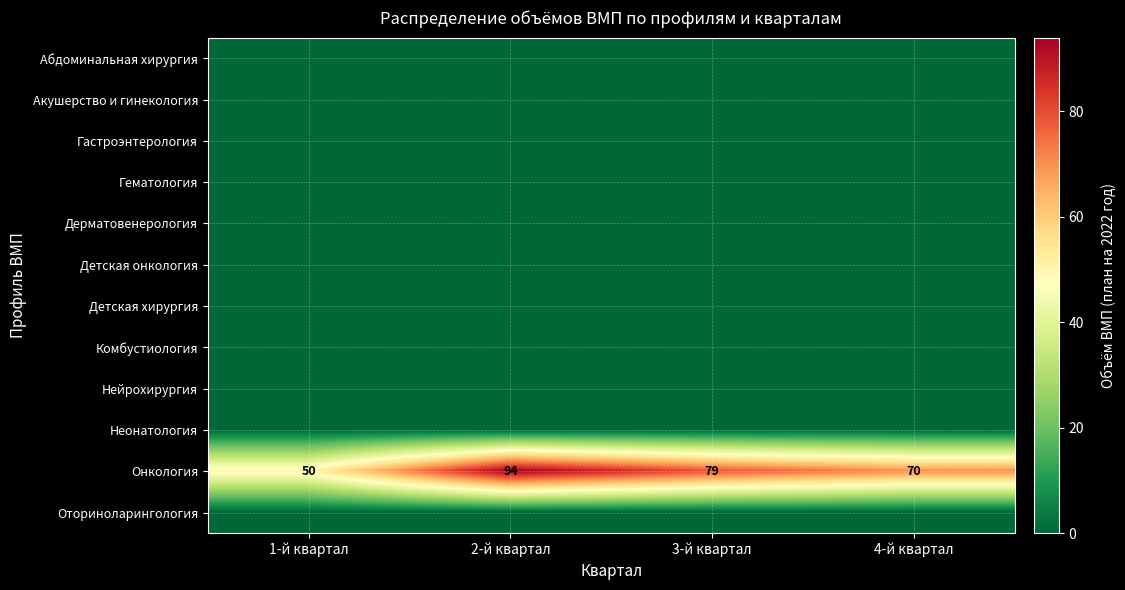

What is the sum of the Онкология values at 2-й квартал and 1-й квартал?

144